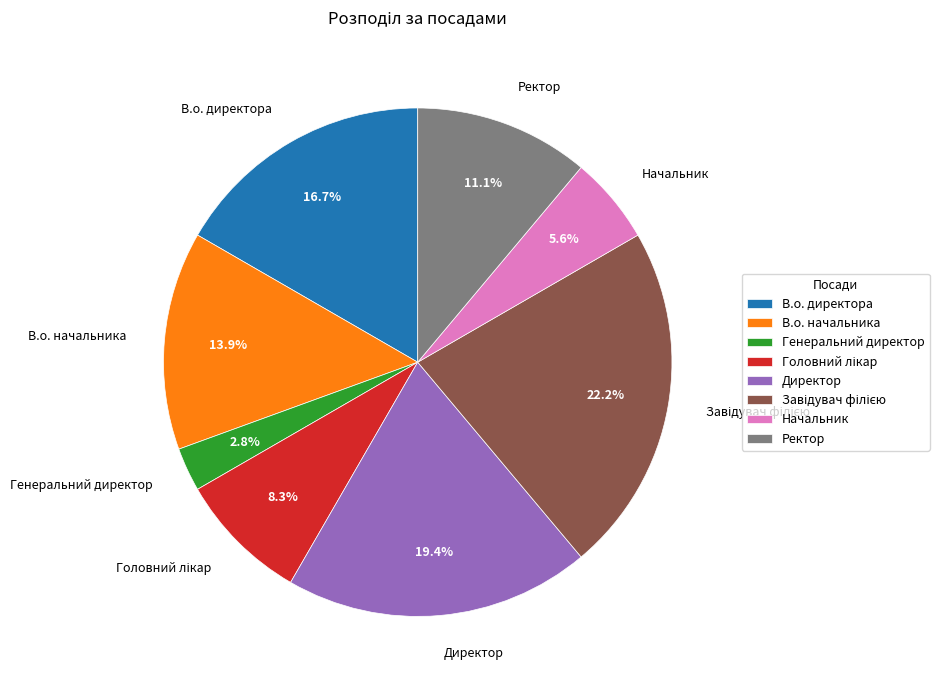

How many segments does this pie chart have?

8